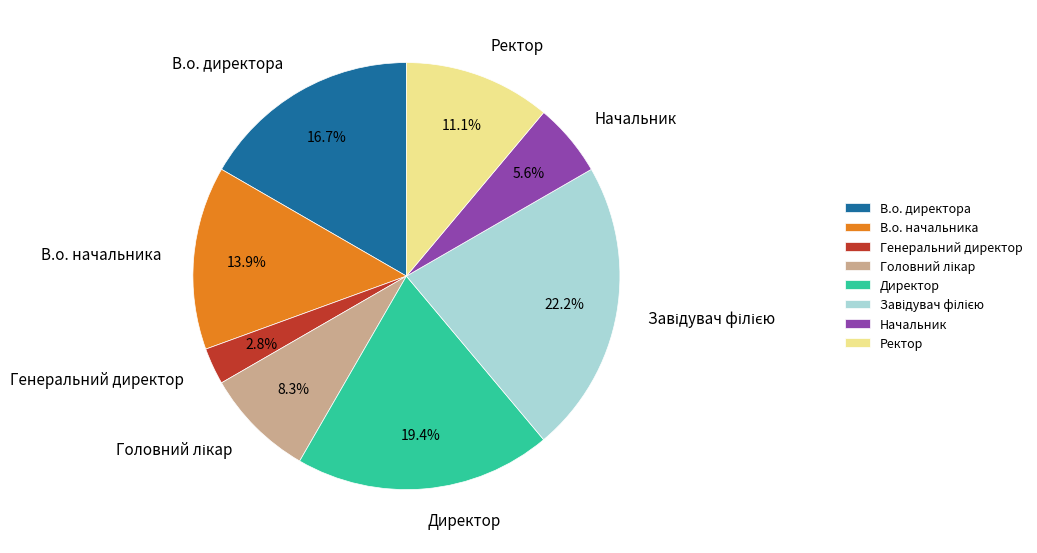

The В.о. начальника slice represents 14% of the pie. True or false?

True